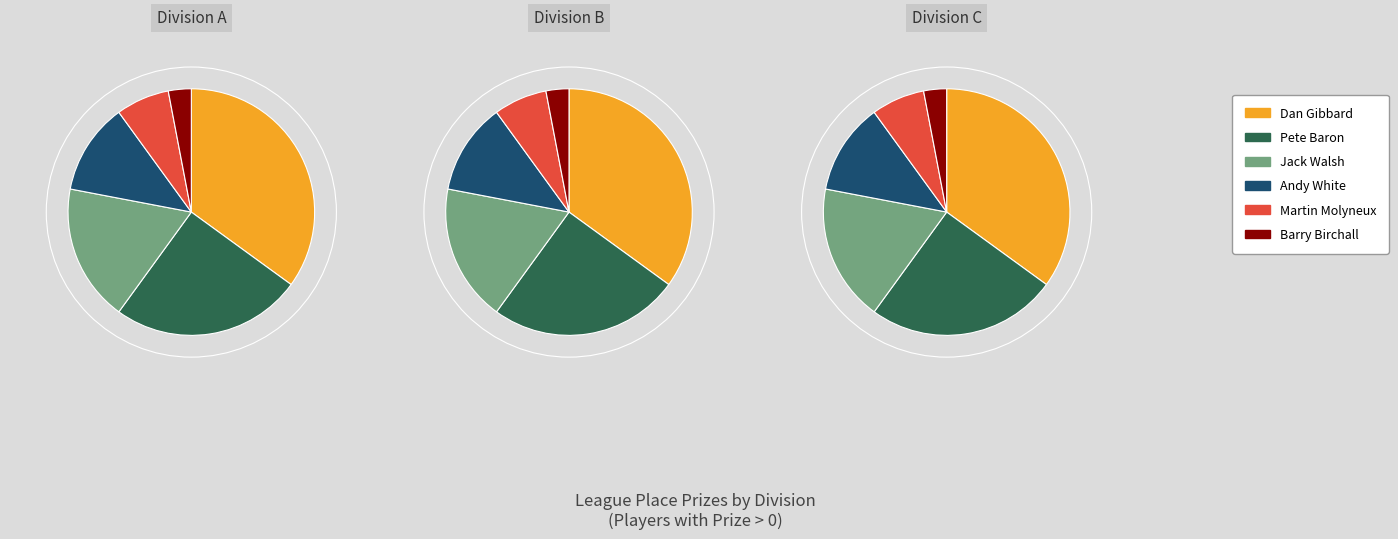

What percentage is NOT represented by 3?

88.0%